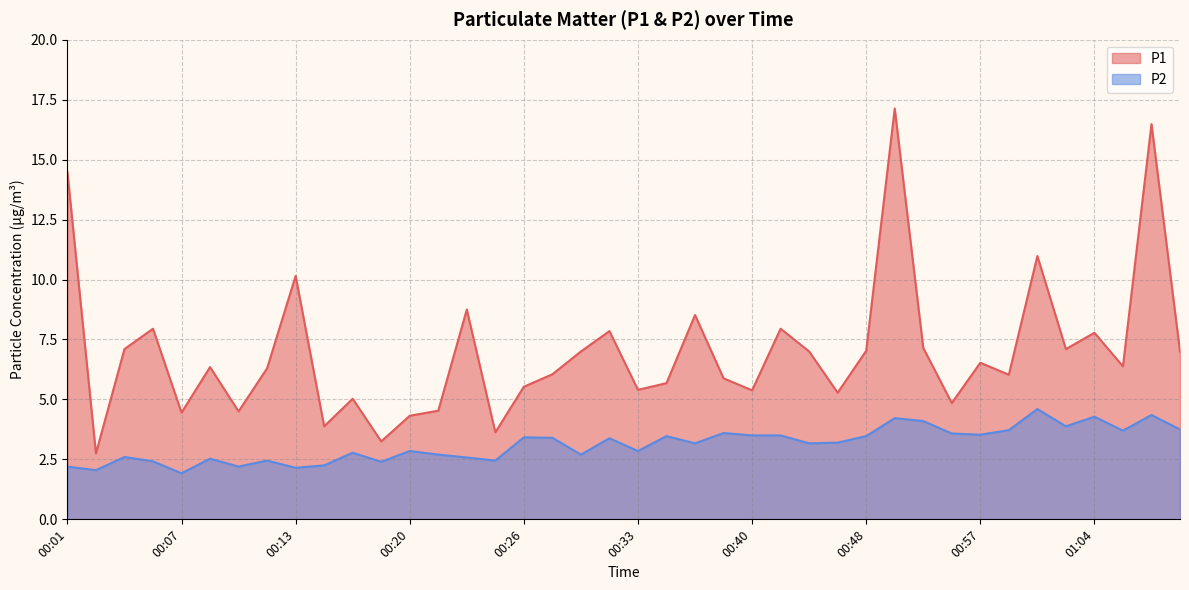

What is the difference between the maximum and minimum values in the P2 series?

2.7